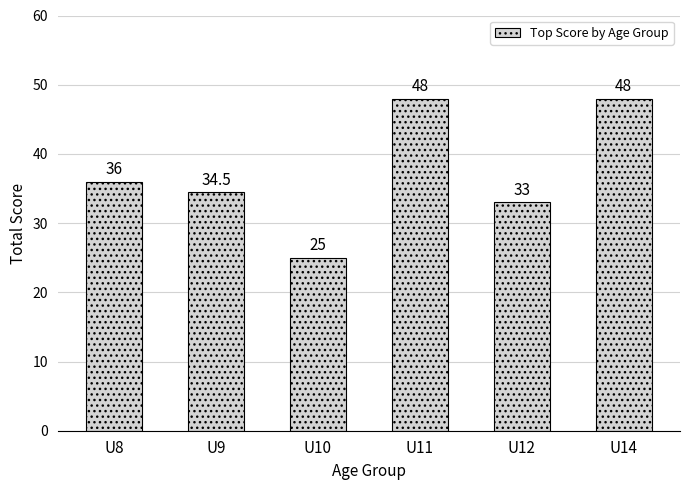

What is the change in value from U9 to U11?

+13.5